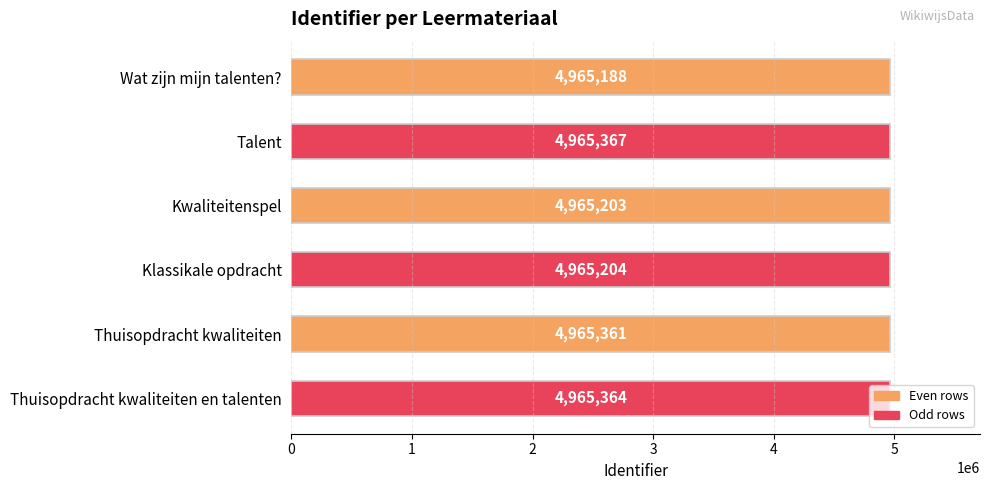

List the labels in order of value, largest first.

Talent, Thuisopdracht kwaliteiten en talenten, Thuisopdracht kwaliteiten, Klassikale opdracht, Kwaliteitenspel, Wat zijn mijn talenten?